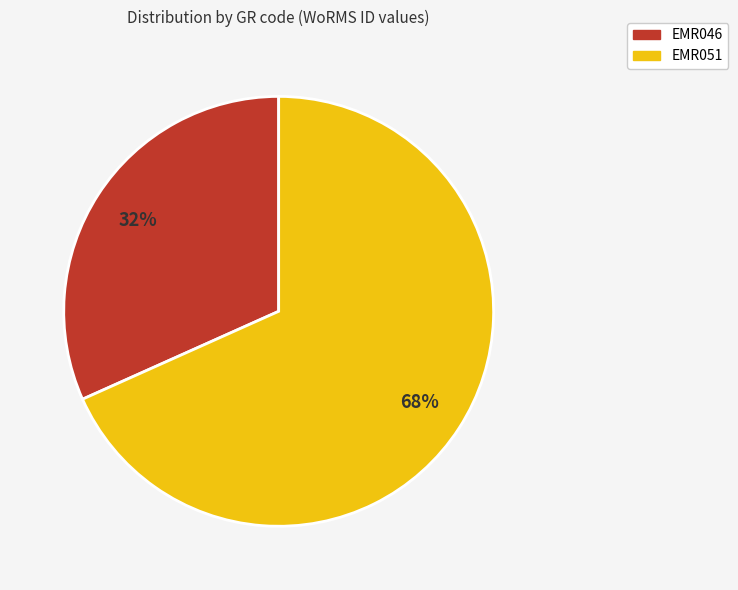

Do EMR051 and EMR046 together represent more than half of the pie?

Yes